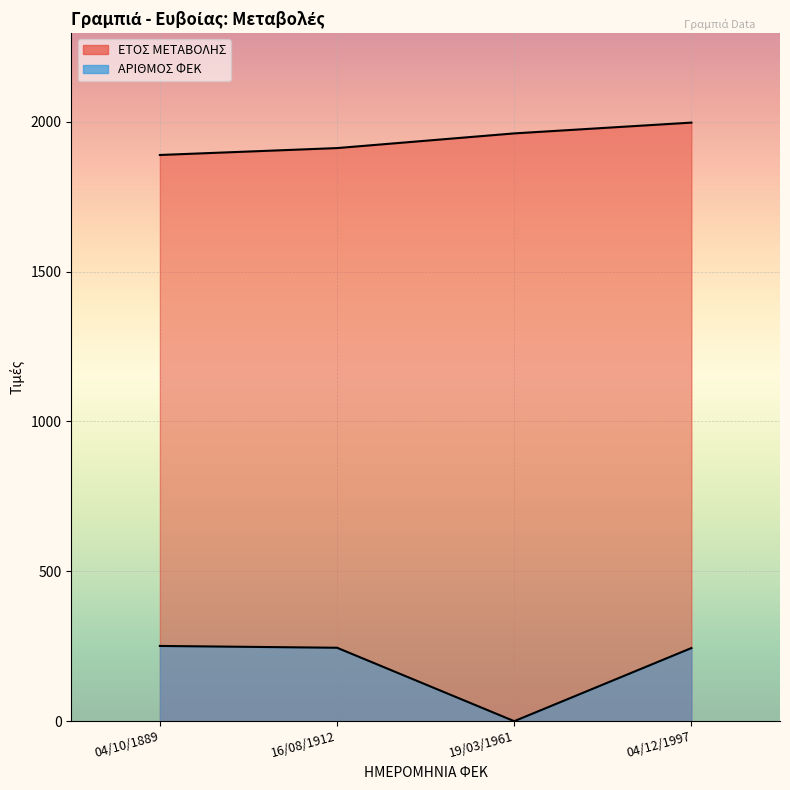

What is the value of the ΑΡΙΘΜΟΣ ΦΕΚ point at the 1st from the left?

251